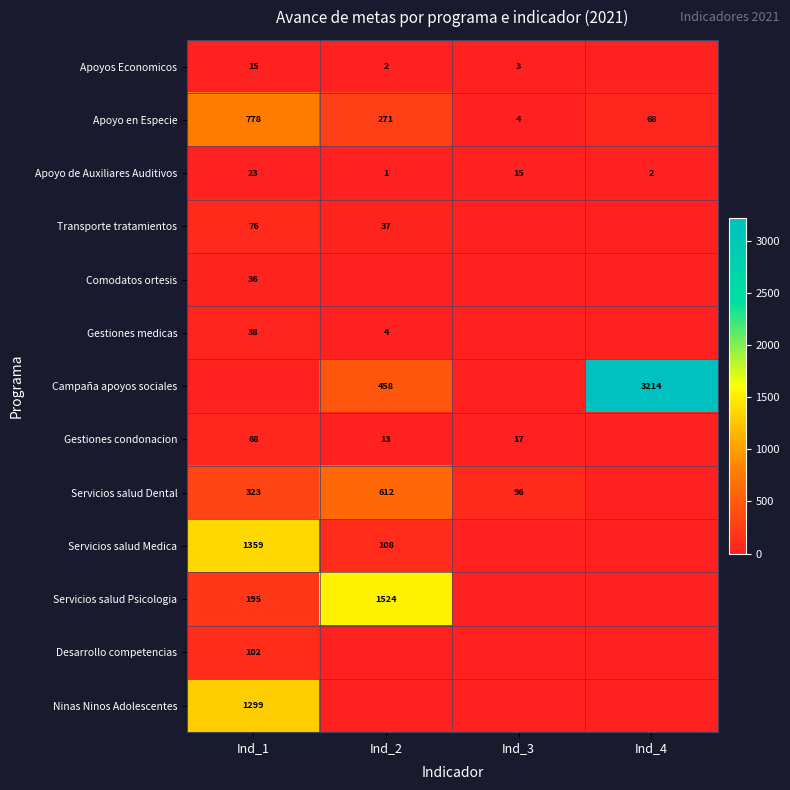

Rank the categories by Apoyo en Especie value from highest to lowest.

Ind_1, Ind_2, Ind_4, Ind_3